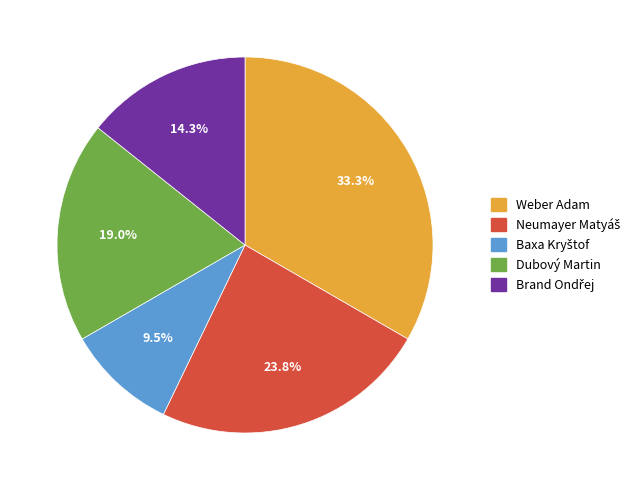

Which category has the biggest portion of the pie?

Weber Adam